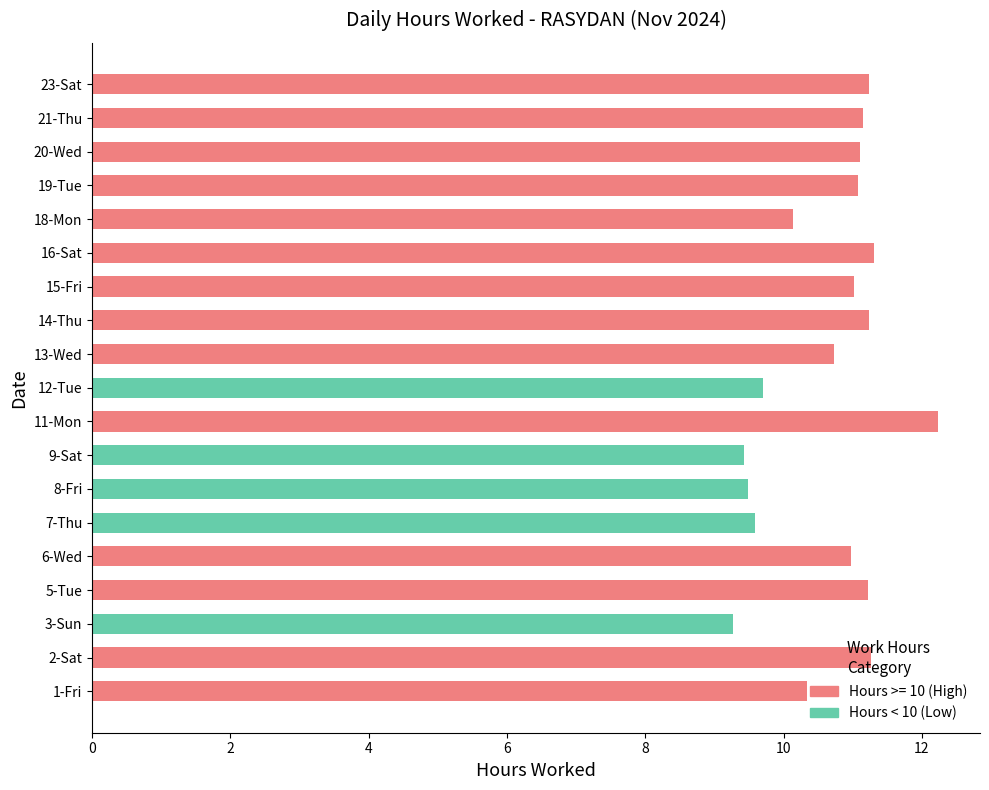

The Hours < 10 (Low) series shows 0.0 at 1-Fri. True or false?

True